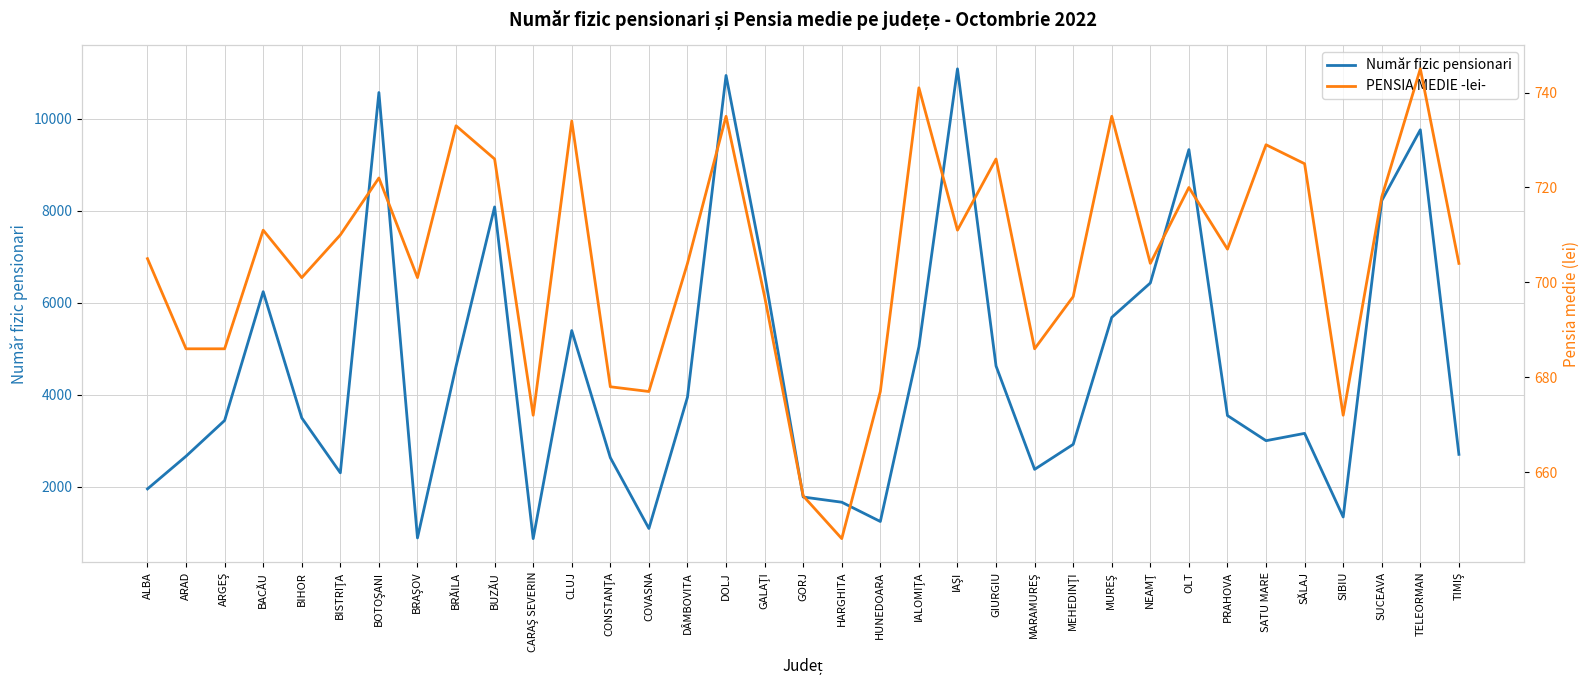

The value of PENSIA MEDIE -lei- at BIHOR is 454. True or false?

False